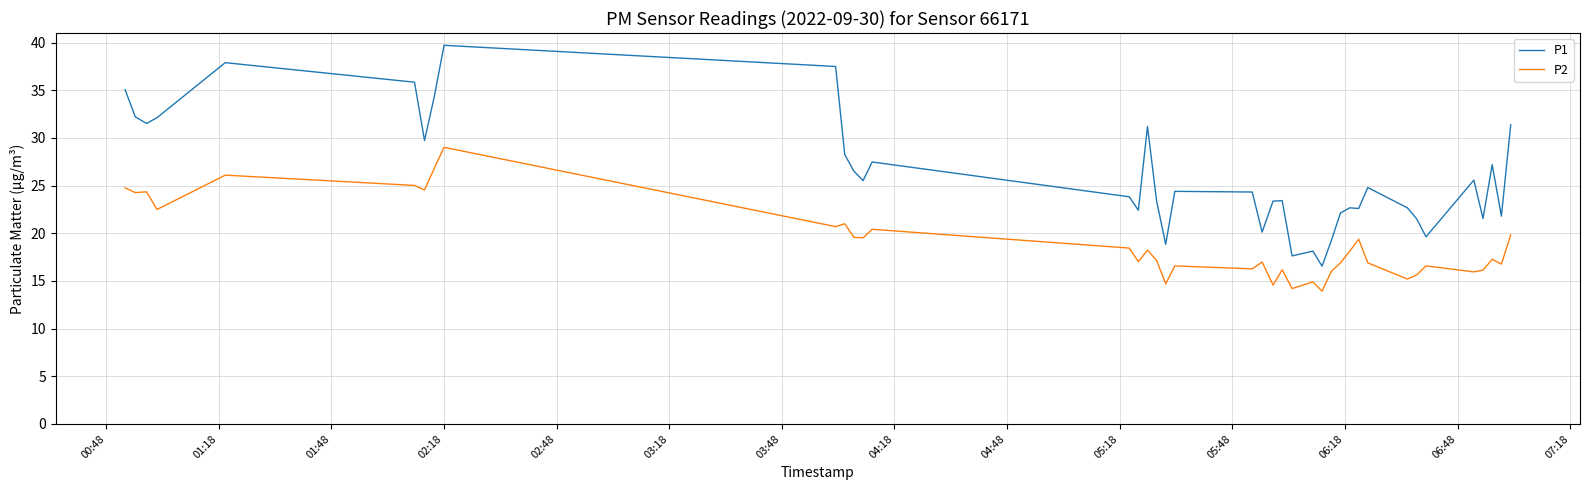

Which series has the largest total across all categories?

P1